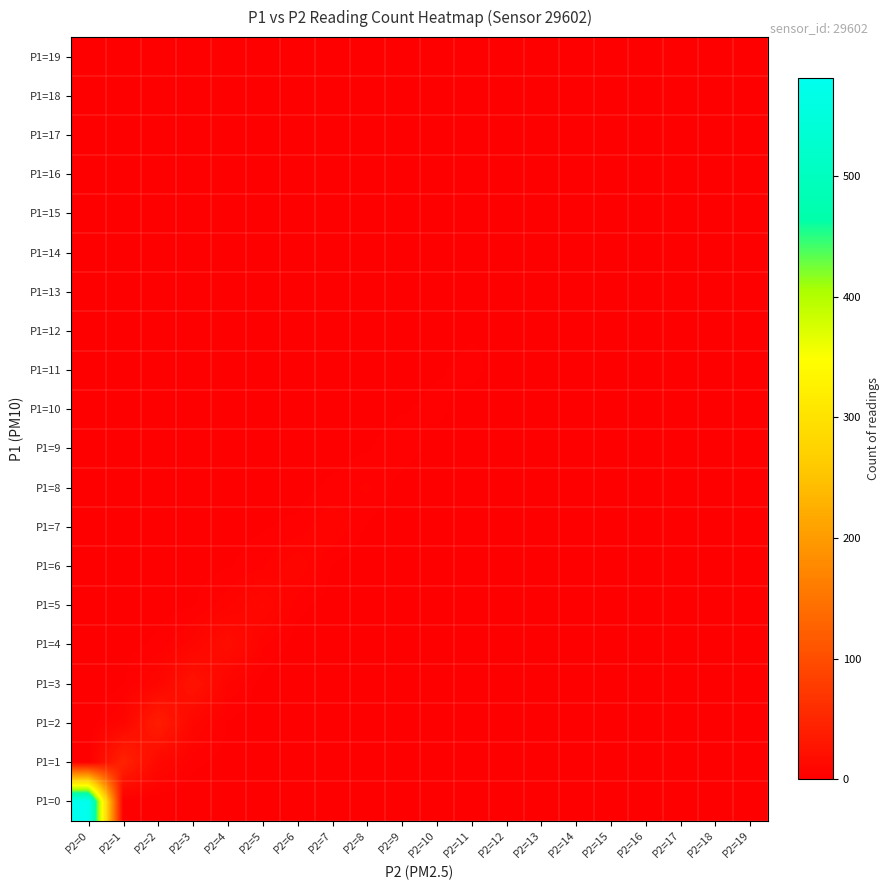

Reading left to right, list all the values displayed in this chart.

P1=19: P2=0=0	P2=1=0	P2=2=0	P2=3=0	P2=4=0	P2=5=0	P2=6=0	P2=7=0	P2=8=0	P2=9=0	P2=10=0	P2=11=0	P2=12=0	P2=13=0	P2=14=0	P2=15=0	P2=16=1	P2=17=1	P2=18=1	P2=19=1
P1=18: P2=0=0	P2=1=0	P2=2=0	P2=3=0	P2=4=0	P2=5=0	P2=6=0	P2=7=0	P2=8=0	P2=9=0	P2=10=0	P2=11=0	P2=12=0	P2=13=0	P2=14=0	P2=15=1	P2=16=1	P2=17=1	P2=18=1	P2=19=1
P1=17: P2=0=0	P2=1=0	P2=2=0	P2=3=0	P2=4=0	P2=5=0	P2=6=0	P2=7=0	P2=8=0	P2=9=0	P2=10=0	P2=11=0	P2=12=0	P2=13=0	P2=14=1	P2=15=1	P2=16=1	P2=17=1	P2=18=1	P2=19=0
P1=16: P2=0=0	P2=1=0	P2=2=0	P2=3=0	P2=4=0	P2=5=0	P2=6=0	P2=7=0	P2=8=0	P2=9=0	P2=10=0	P2=11=0	P2=12=0	P2=13=1	P2=14=1	P2=15=1	P2=16=1	P2=17=1	P2=18=0	P2=19=0
P1=15: P2=0=0	P2=1=0	P2=2=0	P2=3=0	P2=4=0	P2=5=0	P2=6=0	P2=7=0	P2=8=0	P2=9=0	P2=10=0	P2=11=0	P2=12=1	P2=13=1	P2=14=1	P2=15=2	P2=16=1	P2=17=0	P2=18=0	P2=19=0
P1=14: P2=0=0	P2=1=0	P2=2=0	P2=3=0	P2=4=0	P2=5=0	P2=6=0	P2=7=0	P2=8=0	P2=9=0	P2=10=0	P2=11=1	P2=12=1	P2=13=1	P2=14=2	P2=15=1	P2=16=0	P2=17=0	P2=18=0	P2=19=0
P1=13: P2=0=0	P2=1=0	P2=2=0	P2=3=0	P2=4=0	P2=5=0	P2=6=0	P2=7=0	P2=8=0	P2=9=0	P2=10=1	P2=11=1	P2=12=1	P2=13=2	P2=14=1	P2=15=0	P2=16=0	P2=17=0	P2=18=0	P2=19=0
P1=12: P2=0=0	P2=1=0	P2=2=0	P2=3=0	P2=4=0	P2=5=0	P2=6=0	P2=7=0	P2=8=0	P2=9=1	P2=10=1	P2=11=2	P2=12=2	P2=13=1	P2=14=0	P2=15=0	P2=16=0	P2=17=0	P2=18=0	P2=19=0
P1=11: P2=0=0	P2=1=0	P2=2=0	P2=3=0	P2=4=0	P2=5=0	P2=6=0	P2=7=0	P2=8=1	P2=9=1	P2=10=2	P2=11=3	P2=12=1	P2=13=0	P2=14=0	P2=15=0	P2=16=0	P2=17=0	P2=18=0	P2=19=0
P1=10: P2=0=0	P2=1=0	P2=2=0	P2=3=0	P2=4=0	P2=5=0	P2=6=0	P2=7=1	P2=8=1	P2=9=2	P2=10=3	P2=11=1	P2=12=0	P2=13=0	P2=14=0	P2=15=0	P2=16=0	P2=17=0	P2=18=0	P2=19=0
P1=9: P2=0=0	P2=1=0	P2=2=0	P2=3=0	P2=4=0	P2=5=0	P2=6=1	P2=7=1	P2=8=2	P2=9=4	P2=10=1	P2=11=0	P2=12=0	P2=13=0	P2=14=0	P2=15=0	P2=16=0	P2=17=0	P2=18=0	P2=19=0
P1=8: P2=0=0	P2=1=0	P2=2=0	P2=3=0	P2=4=0	P2=5=1	P2=6=1	P2=7=3	P2=8=5	P2=9=1	P2=10=0	P2=11=0	P2=12=0	P2=13=0	P2=14=0	P2=15=0	P2=16=0	P2=17=0	P2=18=0	P2=19=0
P1=7: P2=0=0	P2=1=0	P2=2=0	P2=3=0	P2=4=1	P2=5=2	P2=6=3	P2=7=7	P2=8=2	P2=9=0	P2=10=0	P2=11=0	P2=12=0	P2=13=0	P2=14=0	P2=15=0	P2=16=0	P2=17=0	P2=18=0	P2=19=0
P1=6: P2=0=0	P2=1=0	P2=2=0	P2=3=1	P2=4=2	P2=5=4	P2=6=9	P2=7=2	P2=8=0	P2=9=0	P2=10=0	P2=11=0	P2=12=0	P2=13=0	P2=14=0	P2=15=0	P2=16=0	P2=17=0	P2=18=0	P2=19=0
P1=5: P2=0=0	P2=1=0	P2=2=1	P2=3=2	P2=4=6	P2=5=12	P2=6=3	P2=7=1	P2=8=0	P2=9=0	P2=10=0	P2=11=0	P2=12=0	P2=13=0	P2=14=0	P2=15=0	P2=16=0	P2=17=0	P2=18=0	P2=19=0
P1=4: P2=0=0	P2=1=1	P2=2=3	P2=3=8	P2=4=18	P2=5=5	P2=6=1	P2=7=0	P2=8=0	P2=9=0	P2=10=0	P2=11=0	P2=12=0	P2=13=0	P2=14=0	P2=15=0	P2=16=0	P2=17=0	P2=18=0	P2=19=0
P1=3: P2=0=0	P2=1=2	P2=2=9	P2=3=25	P2=4=7	P2=5=1	P2=6=0	P2=7=0	P2=8=0	P2=9=0	P2=10=0	P2=11=0	P2=12=0	P2=13=0	P2=14=0	P2=15=0	P2=16=0	P2=17=0	P2=18=0	P2=19=0
P1=2: P2=0=0	P2=1=8	P2=2=38	P2=3=10	P2=4=2	P2=5=0	P2=6=0	P2=7=0	P2=8=0	P2=9=0	P2=10=0	P2=11=0	P2=12=0	P2=13=0	P2=14=0	P2=15=0	P2=16=0	P2=17=0	P2=18=0	P2=19=0
P1=1: P2=0=0	P2=1=45	P2=2=12	P2=3=3	P2=4=1	P2=5=0	P2=6=0	P2=7=0	P2=8=0	P2=9=0	P2=10=0	P2=11=0	P2=12=0	P2=13=0	P2=14=0	P2=15=0	P2=16=0	P2=17=0	P2=18=0	P2=19=0
P1=0: P2=0=581	P2=1=0	P2=2=0	P2=3=0	P2=4=0	P2=5=0	P2=6=0	P2=7=0	P2=8=0	P2=9=0	P2=10=0	P2=11=0	P2=12=0	P2=13=0	P2=14=0	P2=15=0	P2=16=0	P2=17=0	P2=18=0	P2=19=0